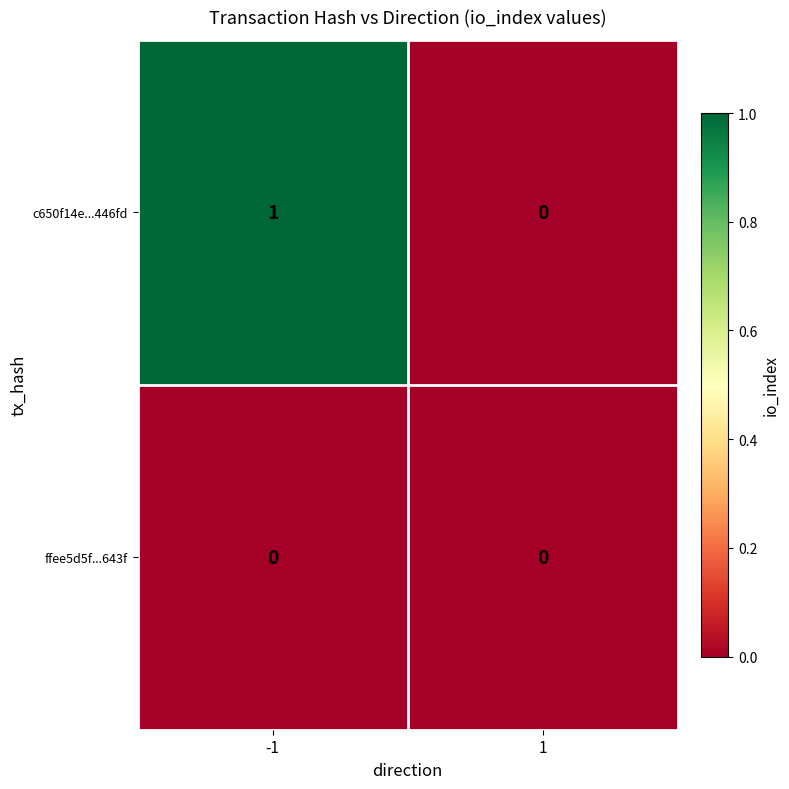

True or false: ffee5d5f...643f has a value of 0 at 1.

True